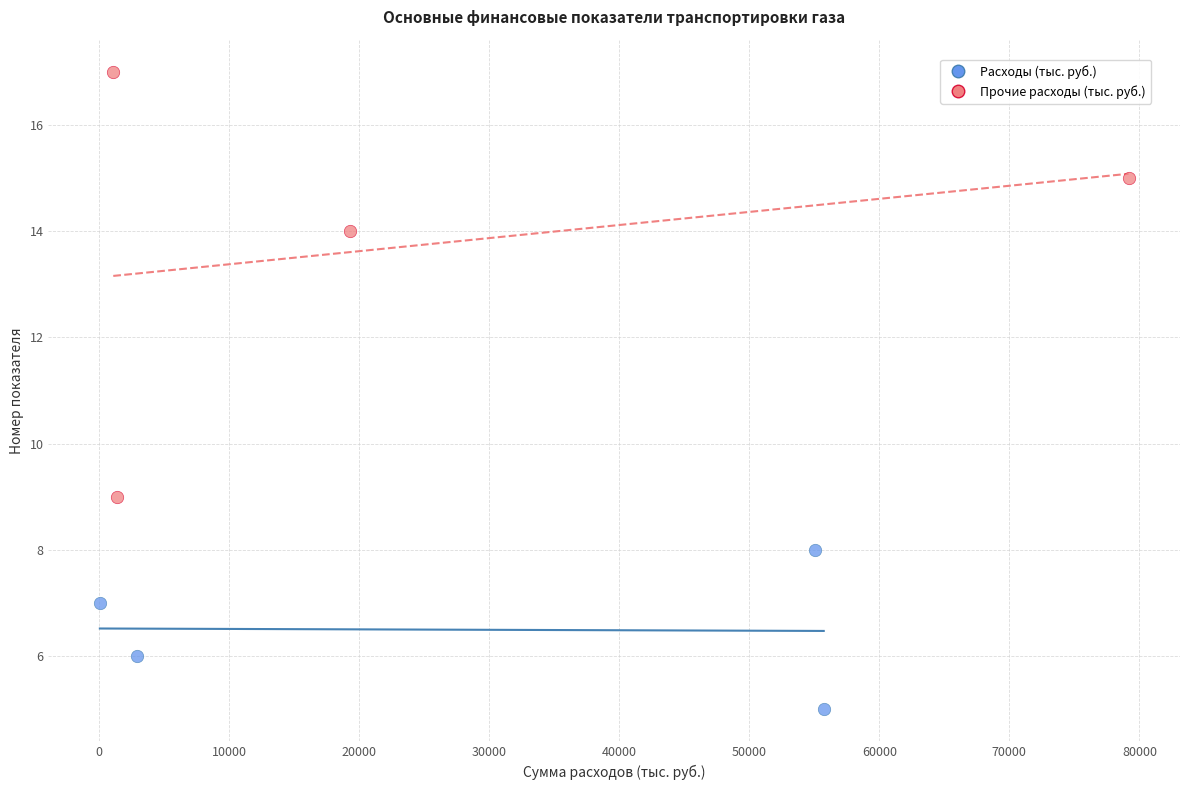

Which series has the widest spread of Y values?

Прочие расходы (тыс. руб.)